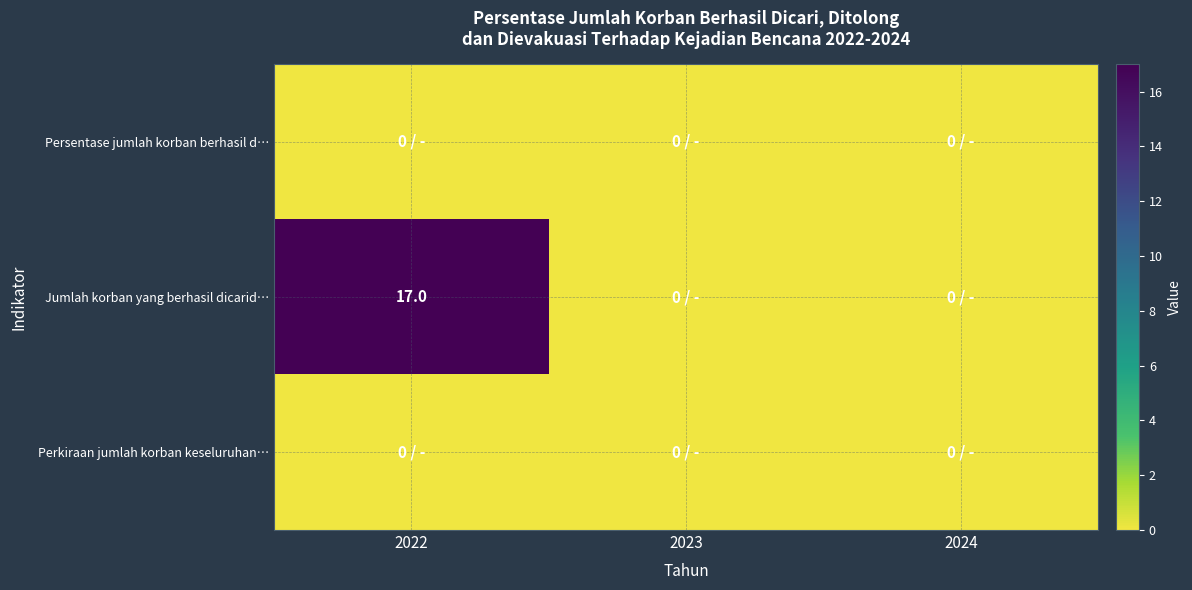

The Jumlah korban yang berhasil dicarid… series shows 17 at 2022. True or false?

True